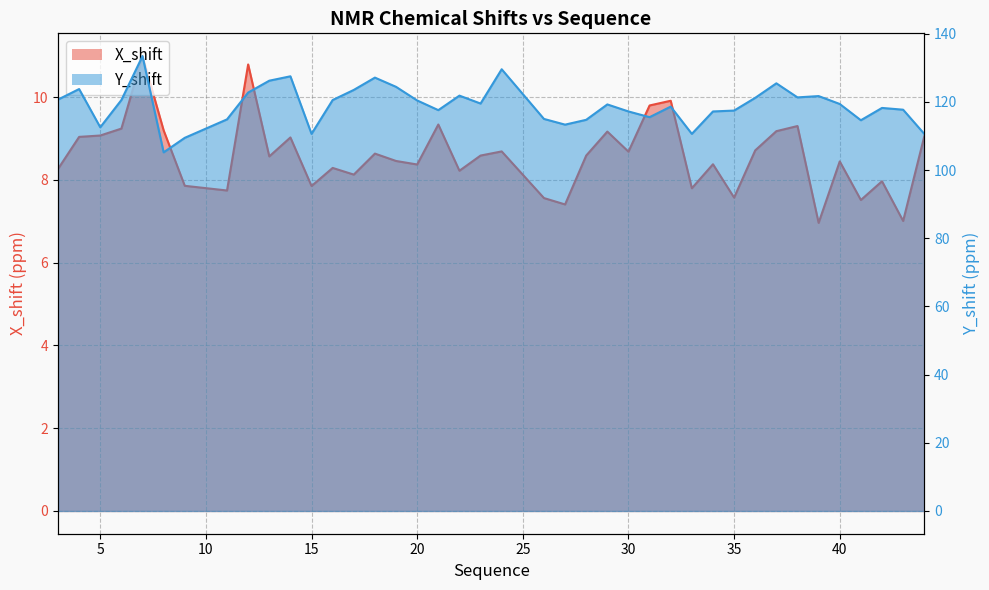

True or false: Y_shift and X_shift intersect in this chart.

False